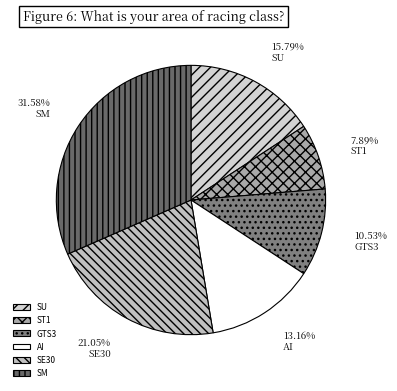

To the nearest percent, what percentage of the pie is ST1?

8%